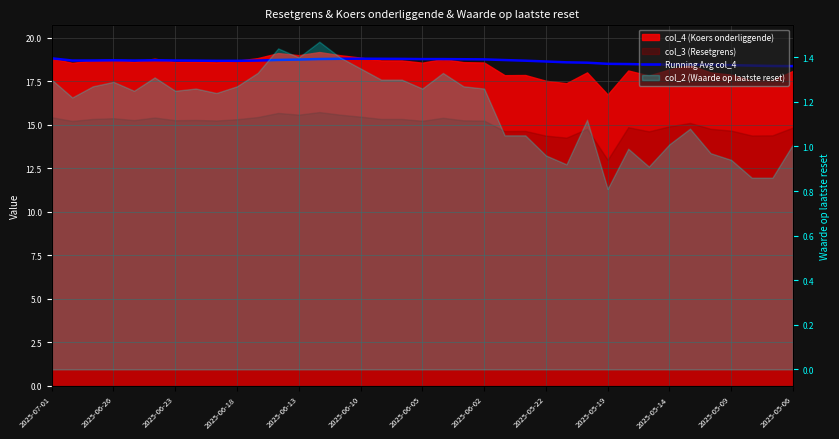

What is the value of the 21st point from the left?

18.8